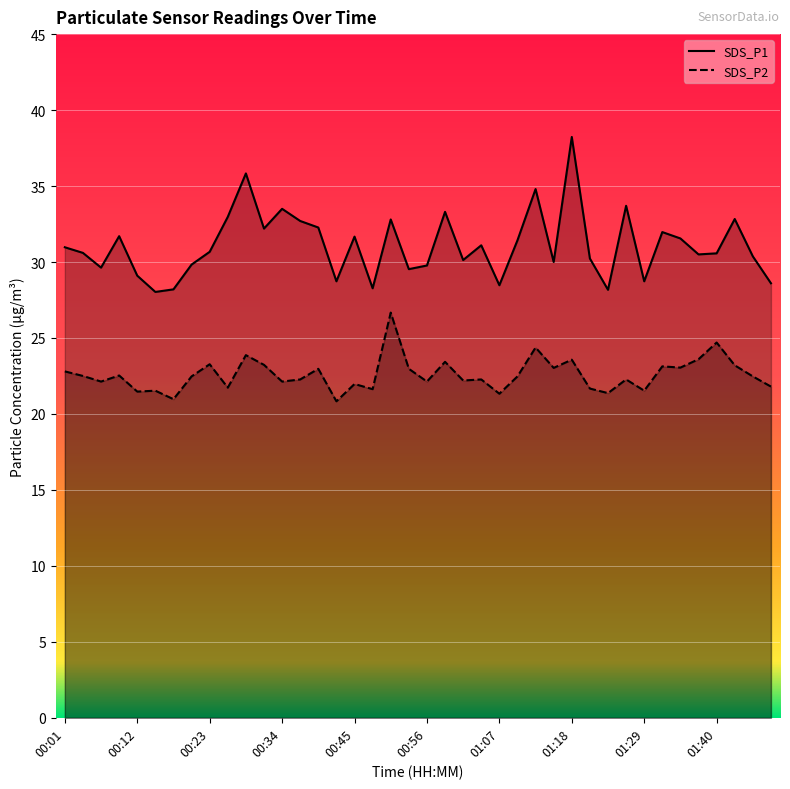

Which series changed the most between 01:18 and 01:38?

SDS_P1